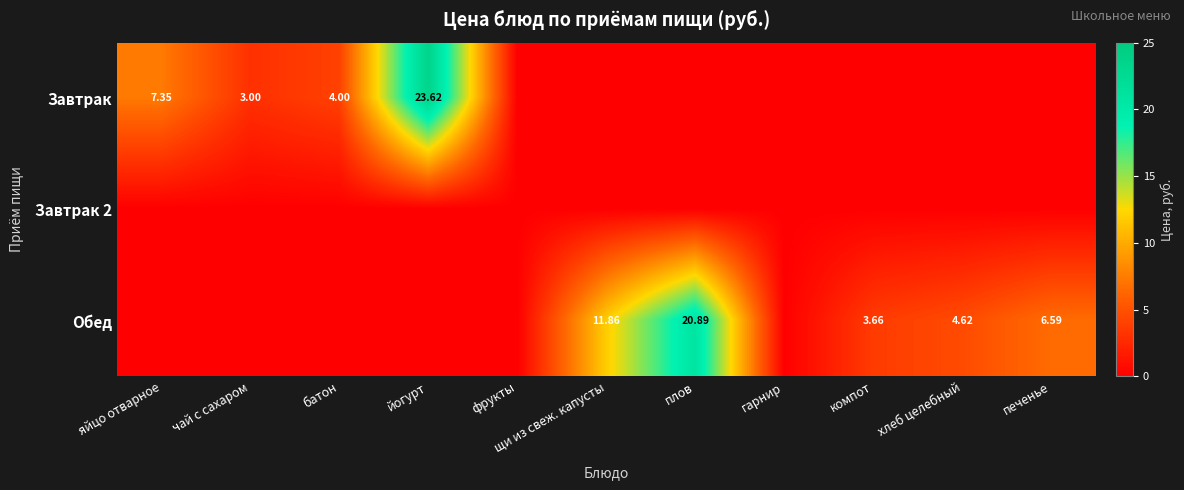

Which has a higher value, йогурт or гарнир?

йогурт